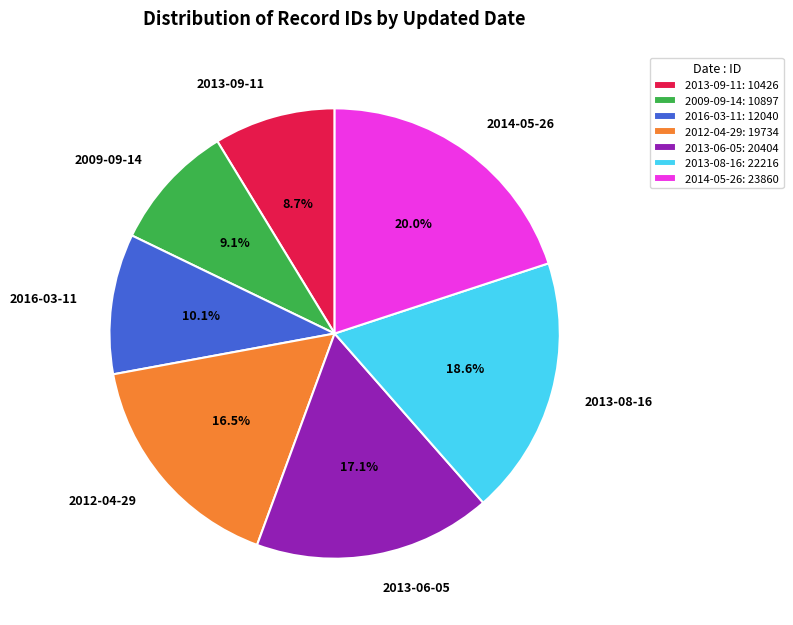

The 2013-09-11 slice represents 9% of the pie. True or false?

True